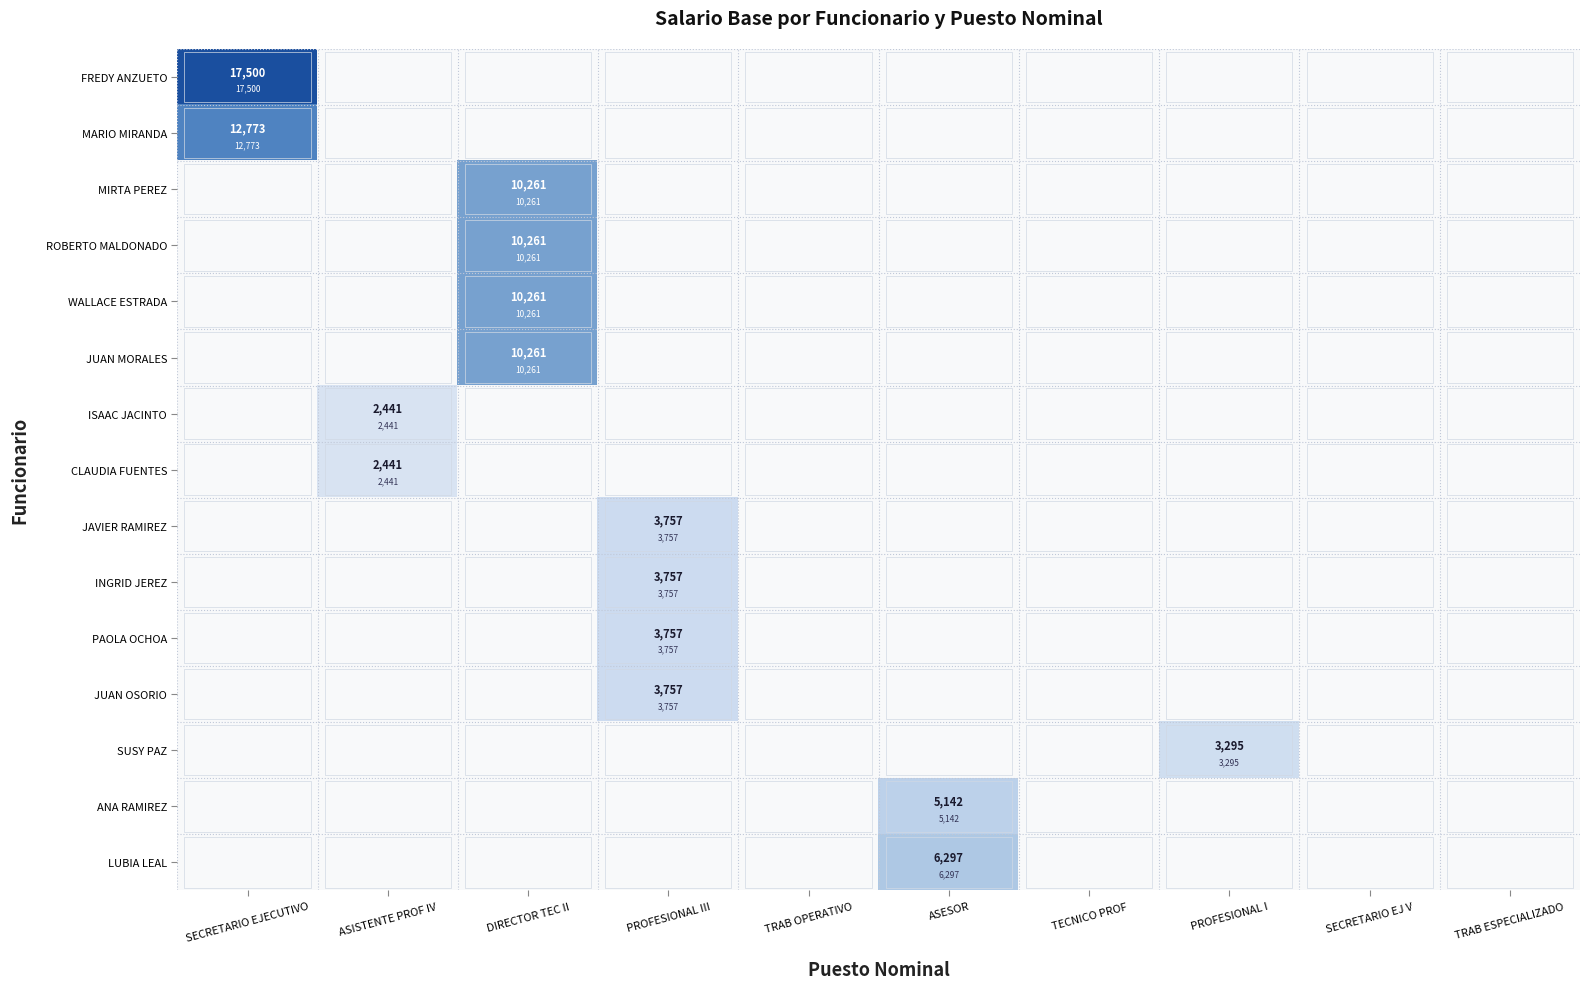

Which series has the largest range (max minus min)?

FREDY ANZUETO